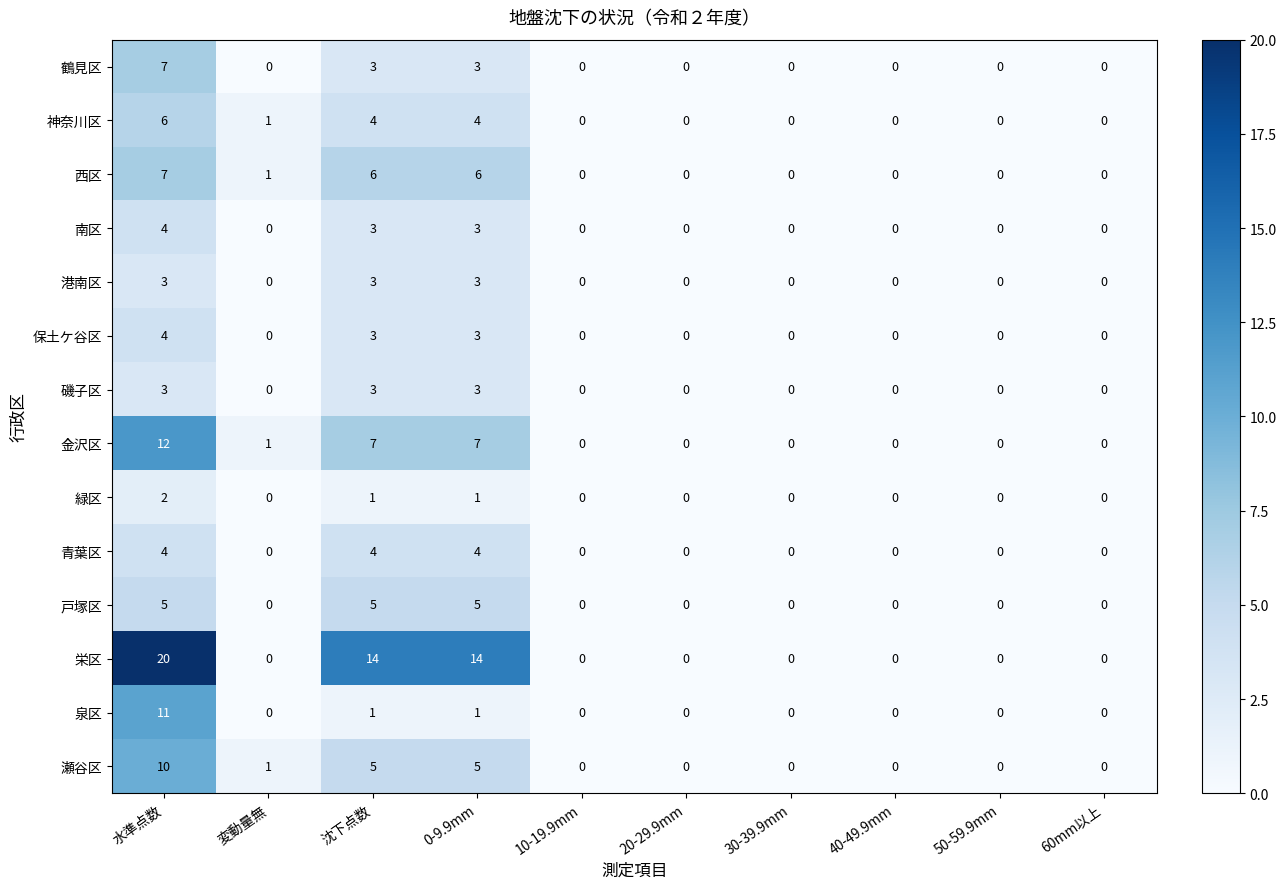

At which category is the sum across all series the highest?

水準点数